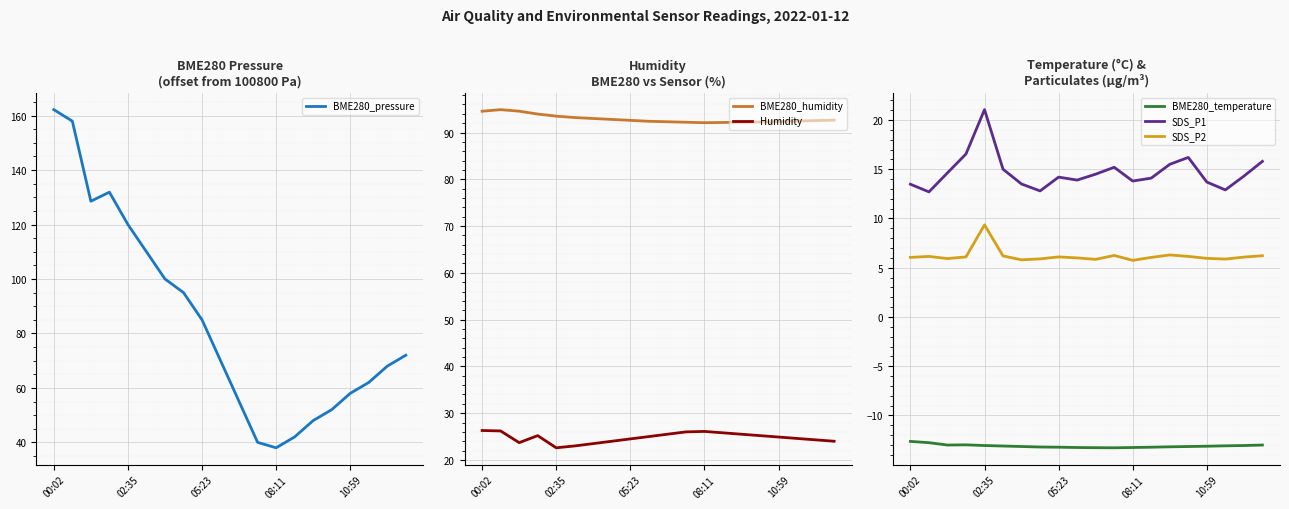

Count the number of categories in the chart.

20